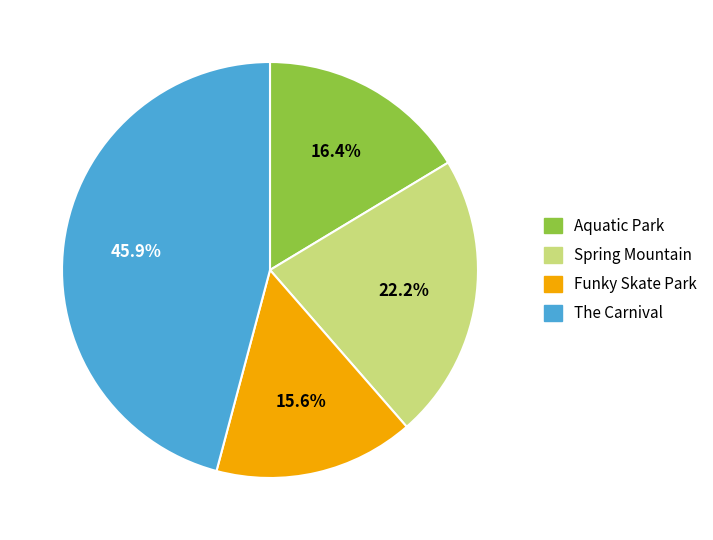

What portion of the pie excludes Funky Skate Park?

84.4%